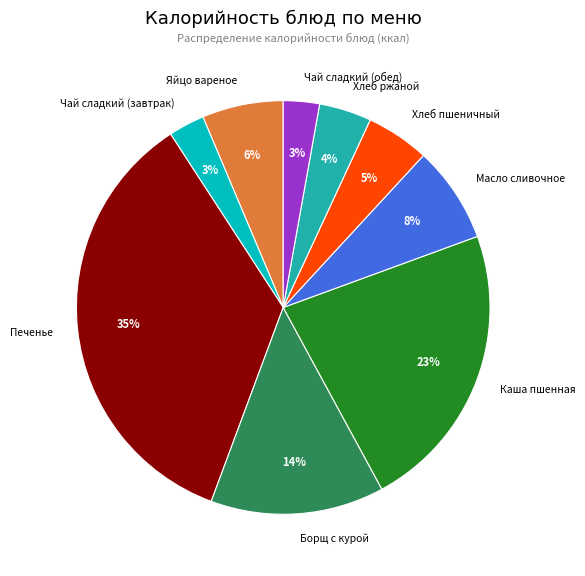

The Масло сливочное slice represents 22% of the pie. True or false?

False